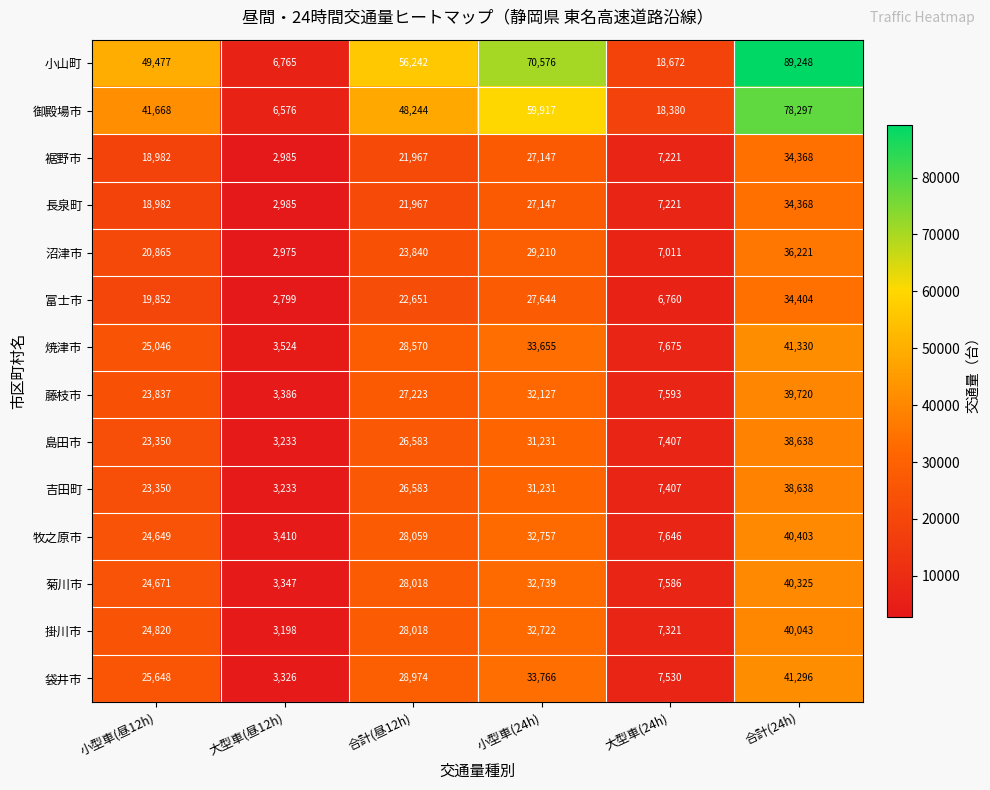

How many series are shown in this chart?

14